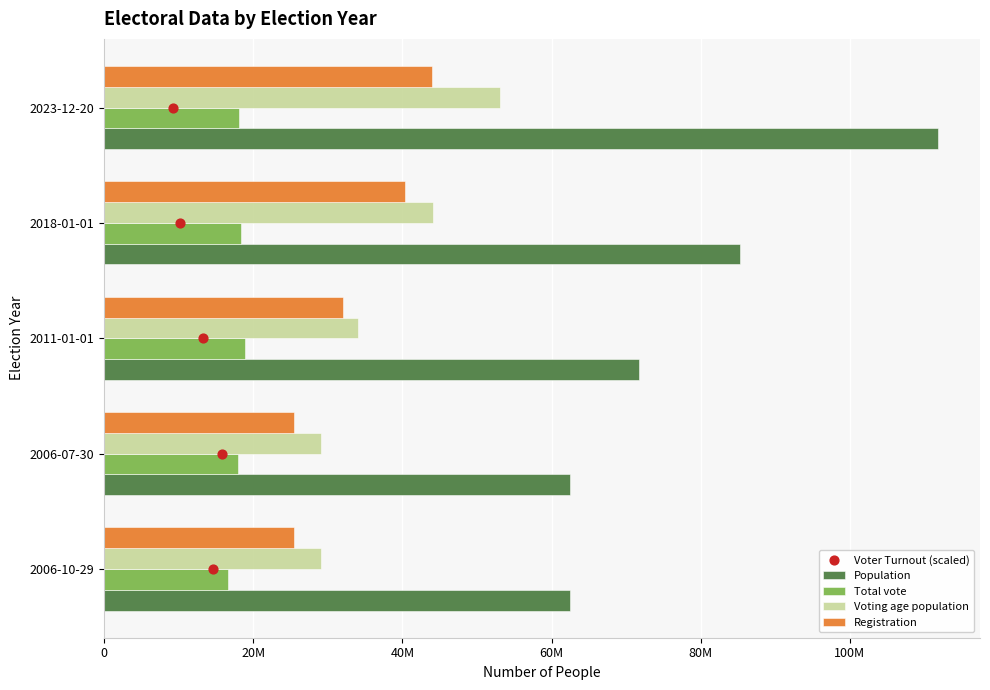

What is the total value across all series at 40M?

156685940